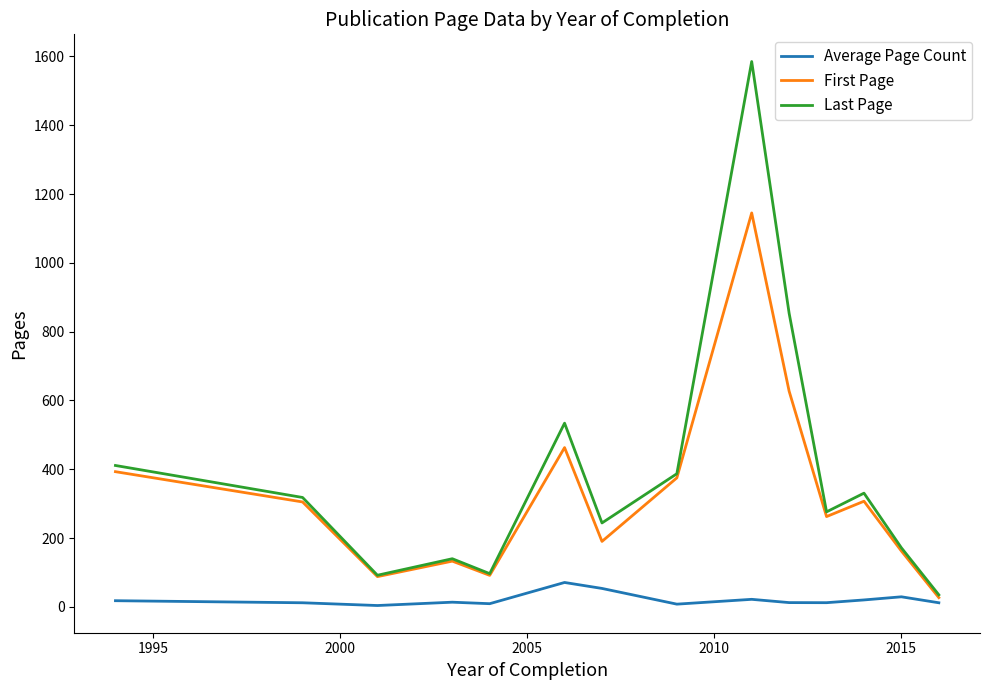

List the series in order of their overall mean, lowest first.

Average Page Count, First Page, Last Page